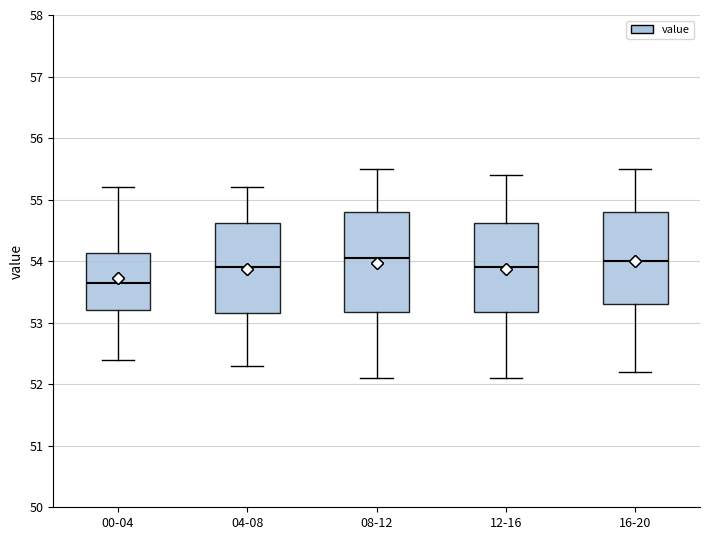

Reading left to right, read every box against the y-axis: the position of its median line, the range the box covers, and the ends of its whiskers. The values are not printed on the chart, so give them approximately, as read against the axis.

00-04: median 53.7, box 53.2 to 54.1, whiskers 52.4 to 55.2
04-08: median 53.9, box 53.2 to 54.6, whiskers 52.3 to 55.2
08-12: median 54.1, box 53.2 to 54.8, whiskers 52.1 to 55.5
12-16: median 53.9, box 53.2 to 54.6, whiskers 52.1 to 55.4
16-20: median 54.0, box 53.3 to 54.8, whiskers 52.2 to 55.5